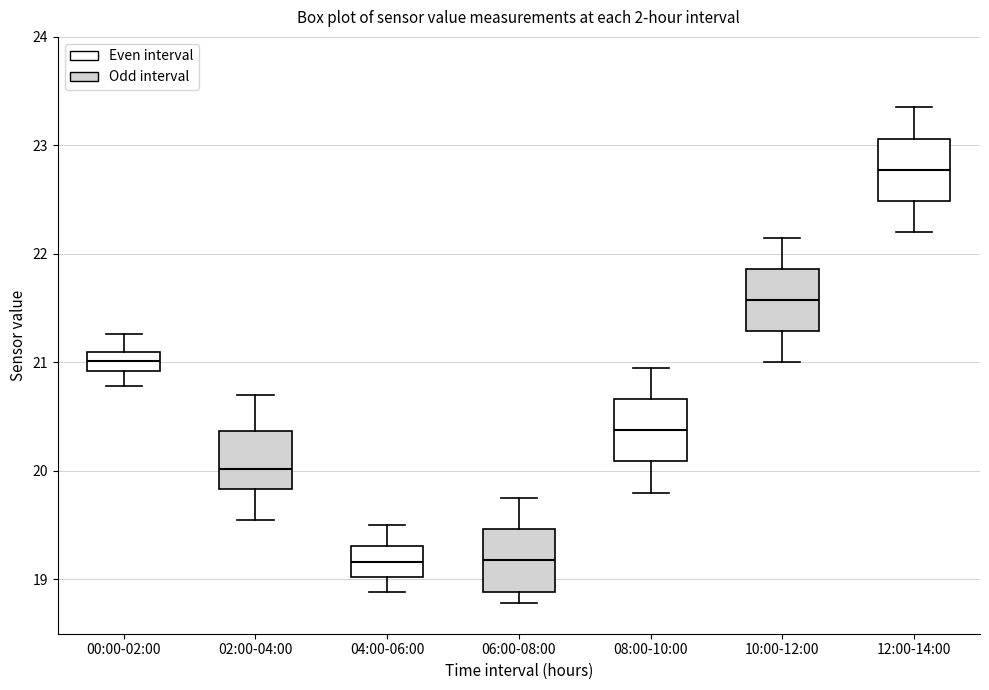

Reading left to right, read every box against the y-axis: the position of its median line, the range the box covers, and the ends of its whiskers. The values are not printed on the chart, so give them approximately, as read against the axis.

00:00-02:00: median 21.0, box 20.9 to 21.1, whiskers 20.8 to 21.3
02:00-04:00: median 20.0, box 19.8 to 20.4, whiskers 19.6 to 20.7
04:00-06:00: median 19.2, box 19.0 to 19.3, whiskers 18.9 to 19.5
06:00-08:00: median 19.2, box 18.9 to 19.5, whiskers 18.8 to 19.8
08:00-10:00: median 20.4, box 20.1 to 20.7, whiskers 19.8 to 21.0
10:00-12:00: median 21.6, box 21.3 to 21.9, whiskers 21.0 to 22.2
12:00-14:00: median 22.8, box 22.5 to 23.1, whiskers 22.2 to 23.4